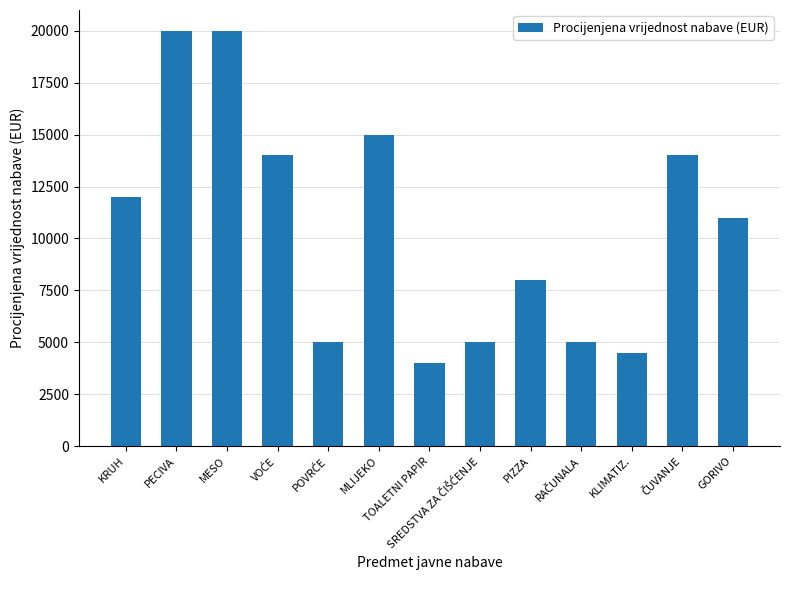

Which has a higher value, GORIVO or KLIMATIZ.?

GORIVO